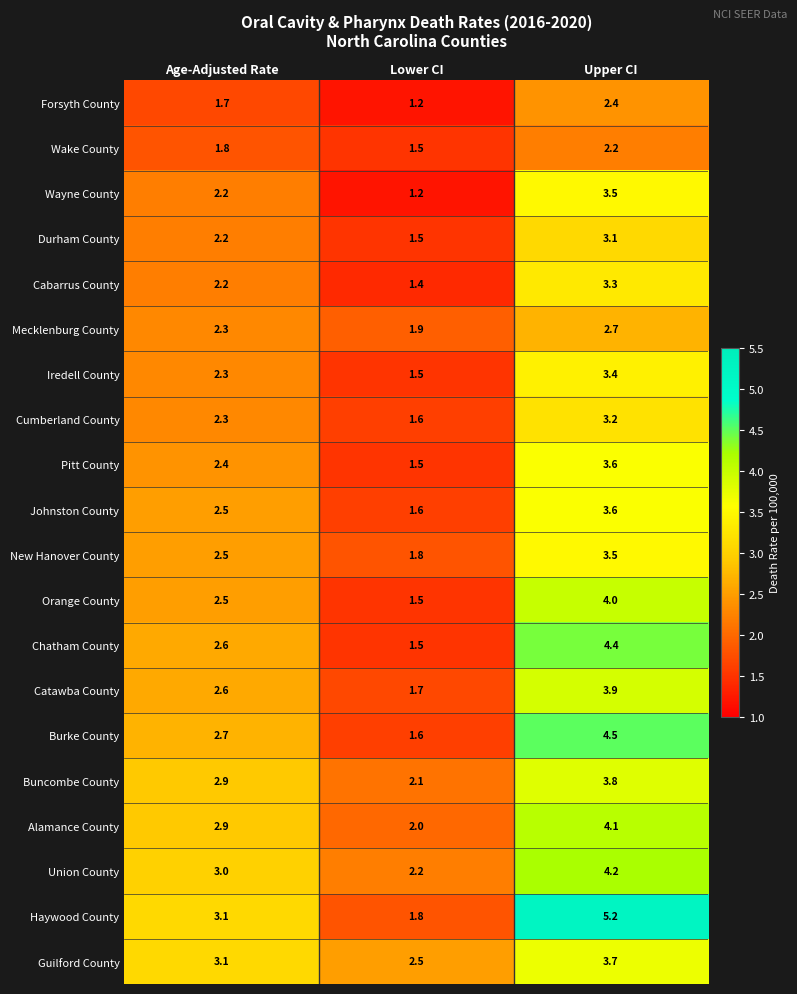

Between Age-Adjusted Rate and Upper CI, which series saw the biggest shift?

Haywood County